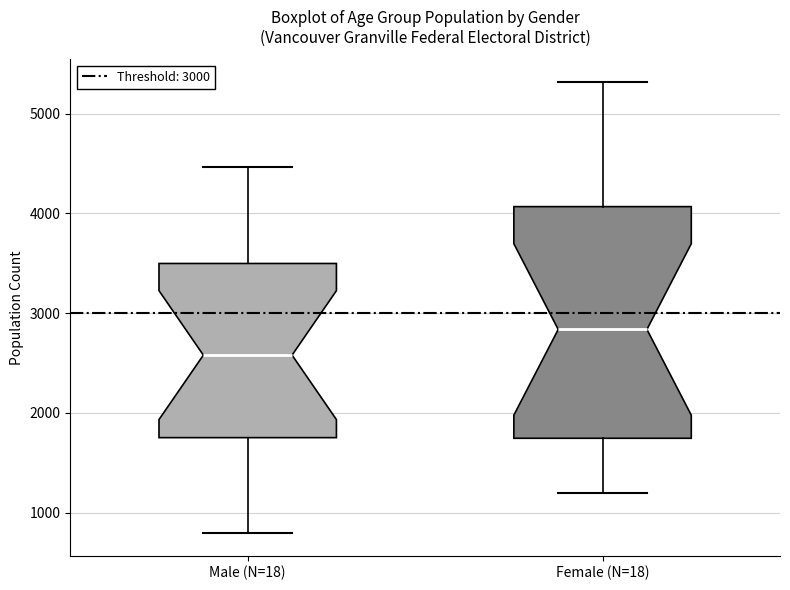

Reading left to right, transcribe this box plot: for each box, give where its median line is, the range the box spans, and where its two whiskers end, as read against the y-axis. The values are not printed on the chart, so give them approximately, as read against the axis.

Male (N=18): median 2600, box 1800 to 3500, whiskers 800 to 4500
Female (N=18): median 2800, box 1700 to 4100, whiskers 1200 to 5300